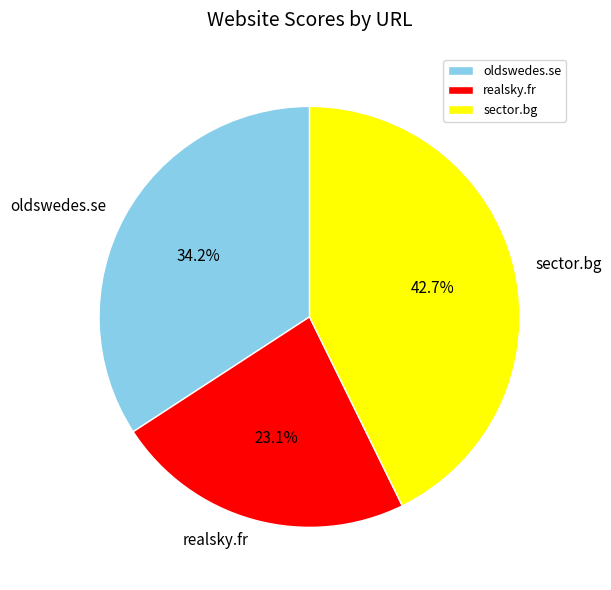

What is the largest slice in the pie chart?

sector.bg